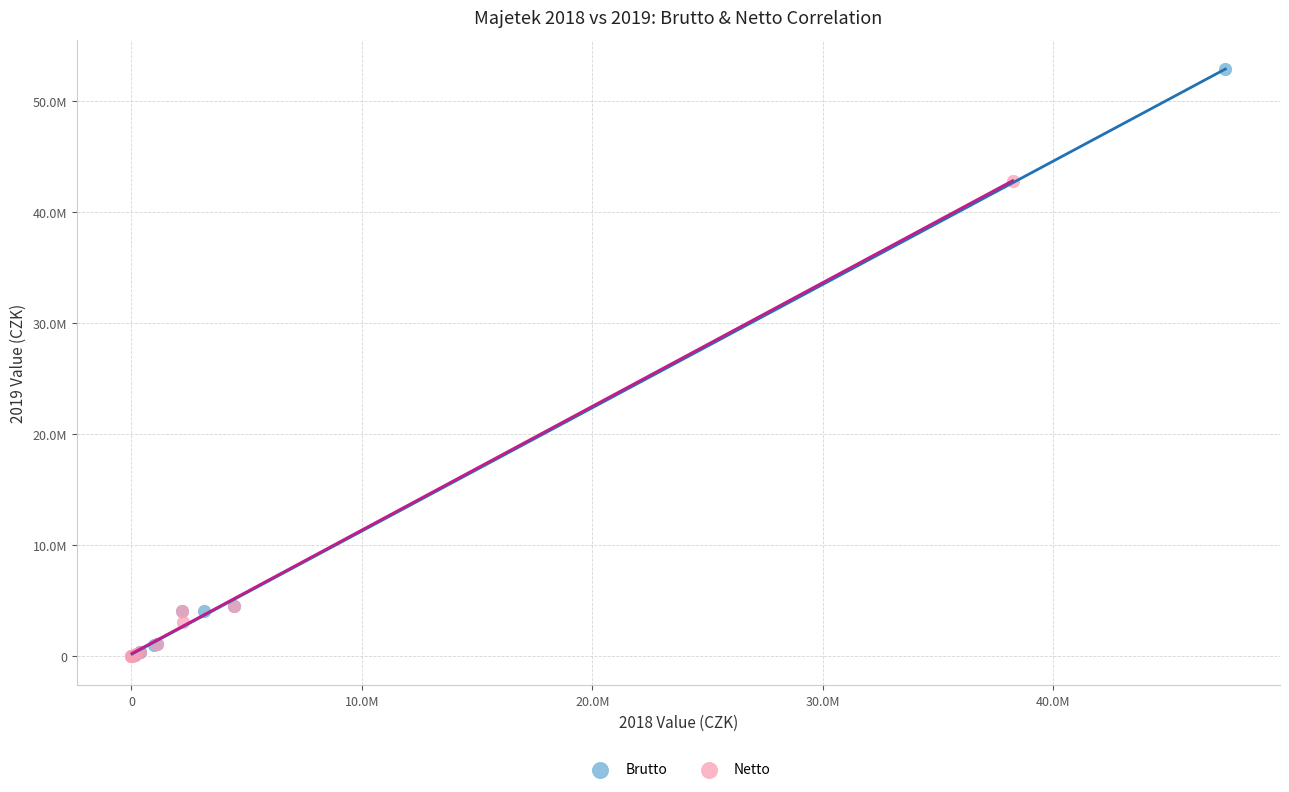

Which series reaches the maximum Y coordinate?

Brutto